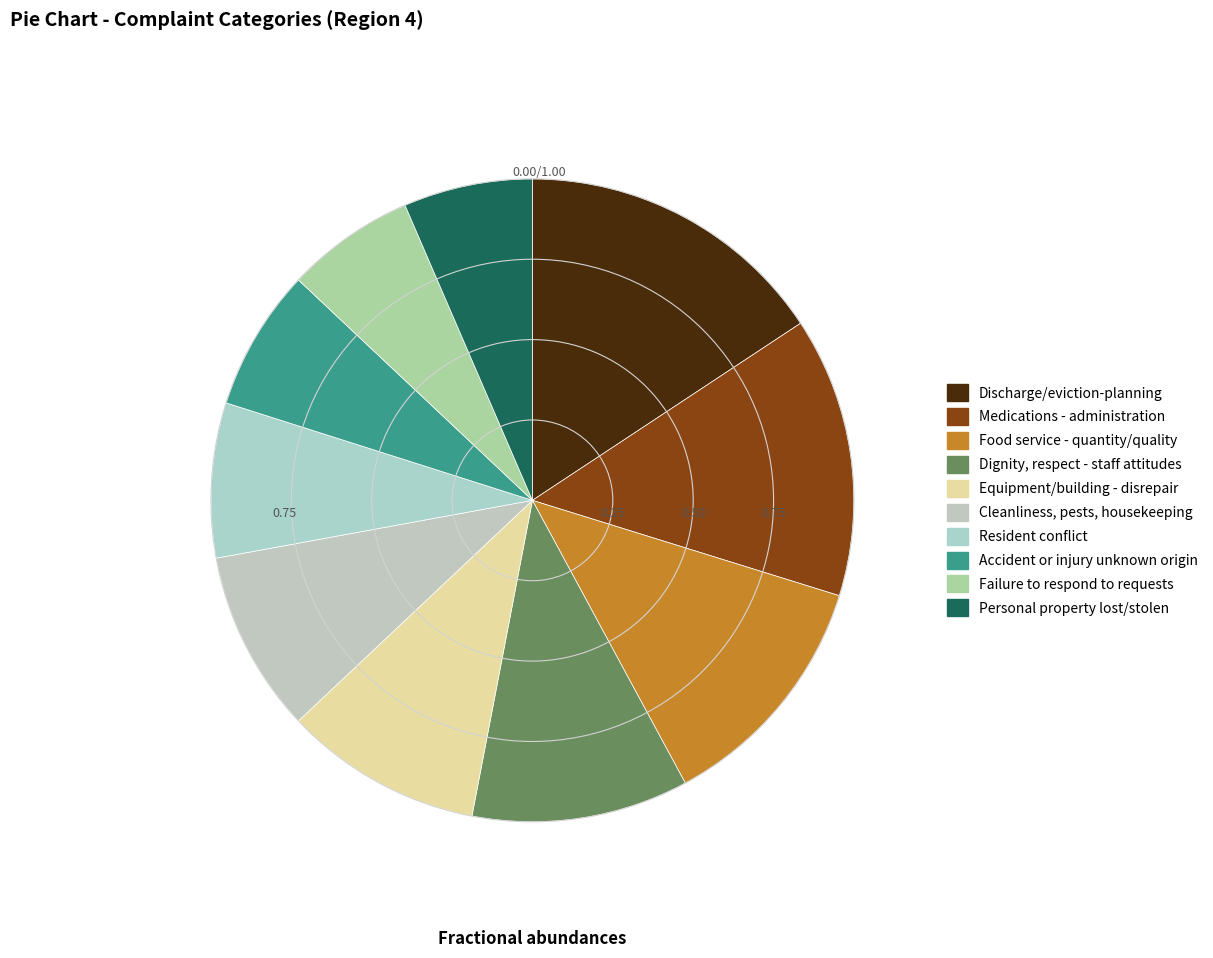

Count the number of slices in the pie.

10